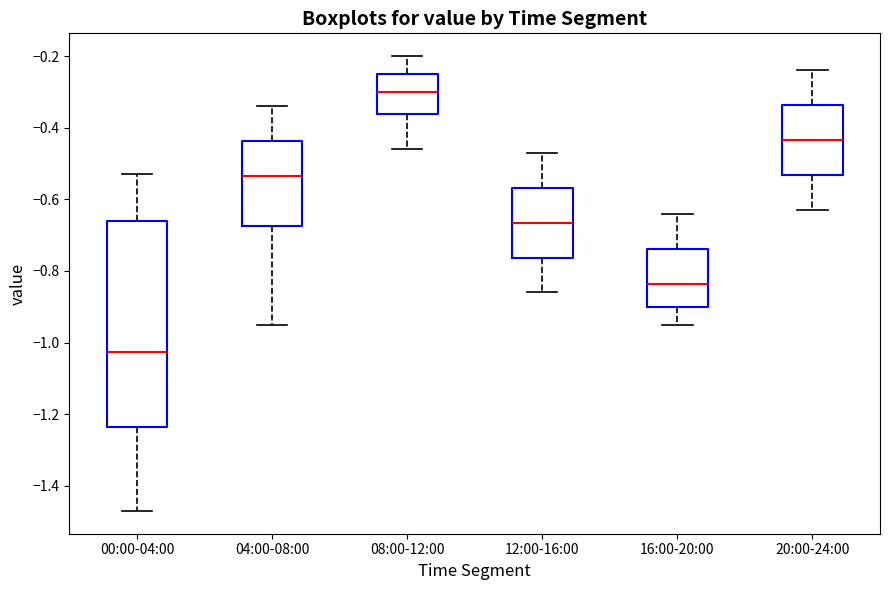

Where is the lower edge of the box for 08:00-12:00 on the y-axis? The values are not printed on the chart, so give them approximately, as read against the axis.

-0.36